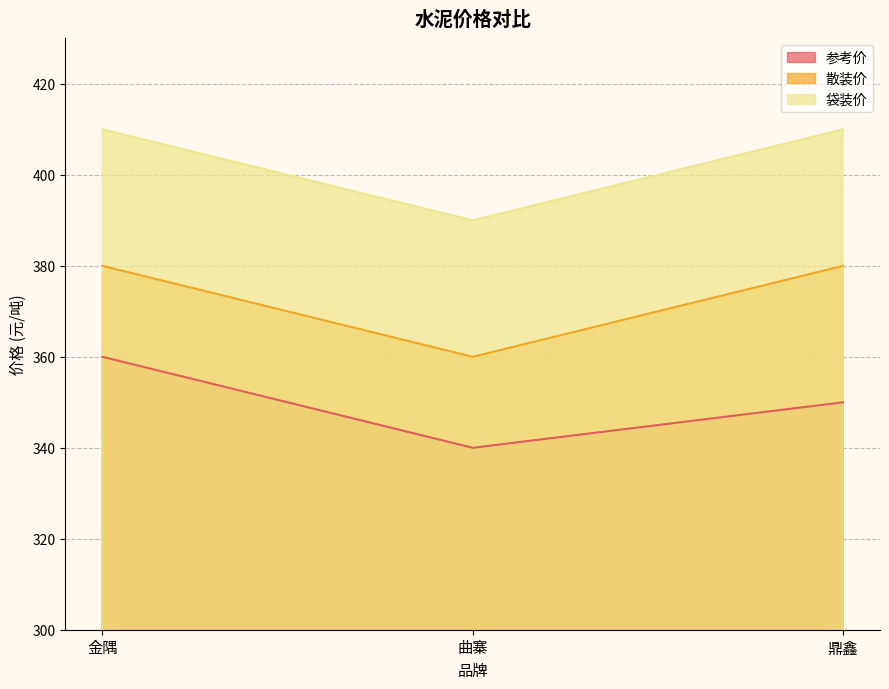

What is the minimum value shown in the chart?

340